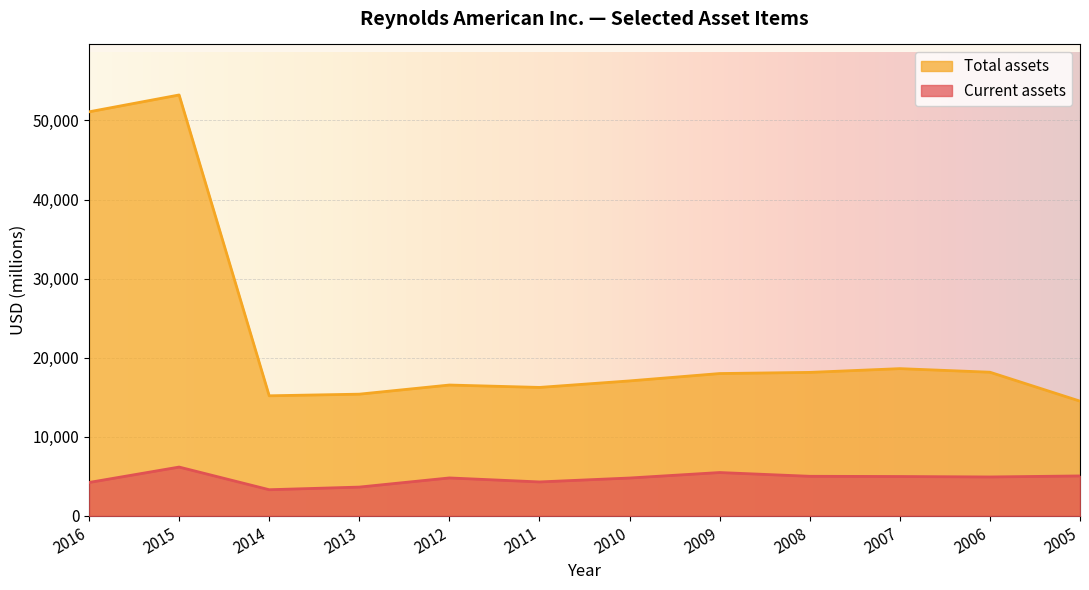

At which category is the sum across all series the highest?

2015